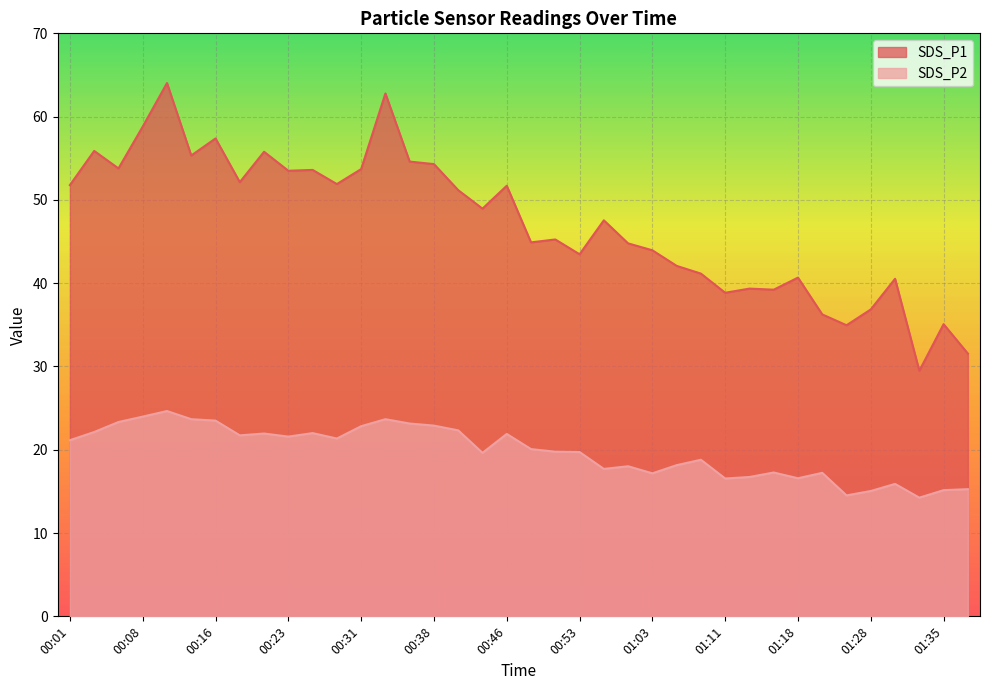

Rank the series at 01:30 from lowest to highest value.

SDS_P2, SDS_P1